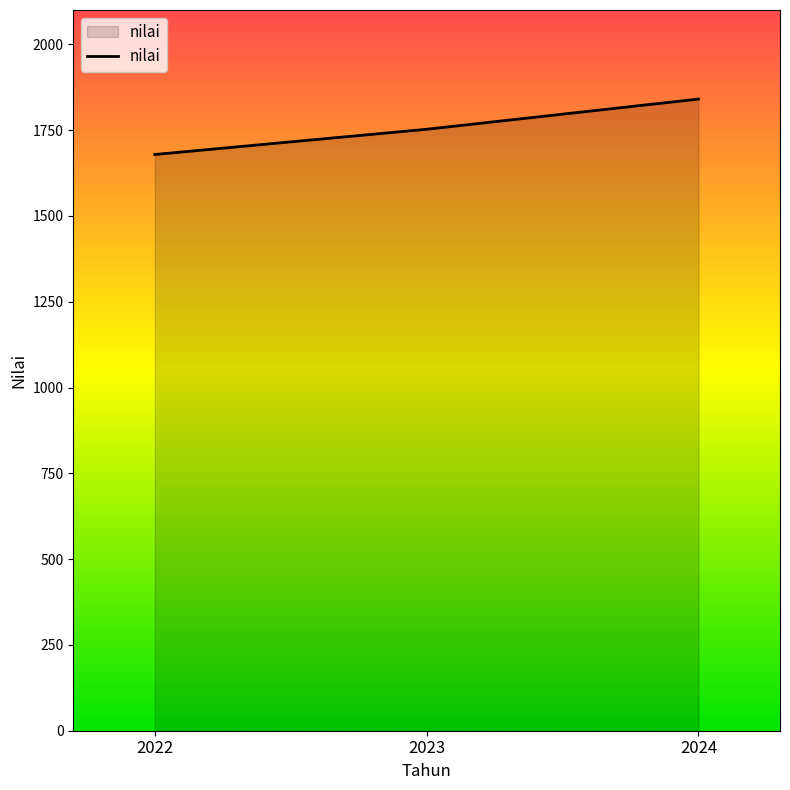

What is the average value?

1757.3